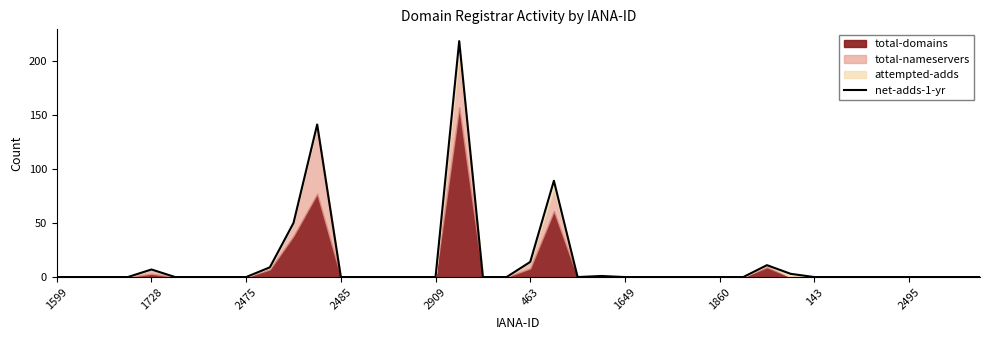

Where is the data nearest to the value 109?

21